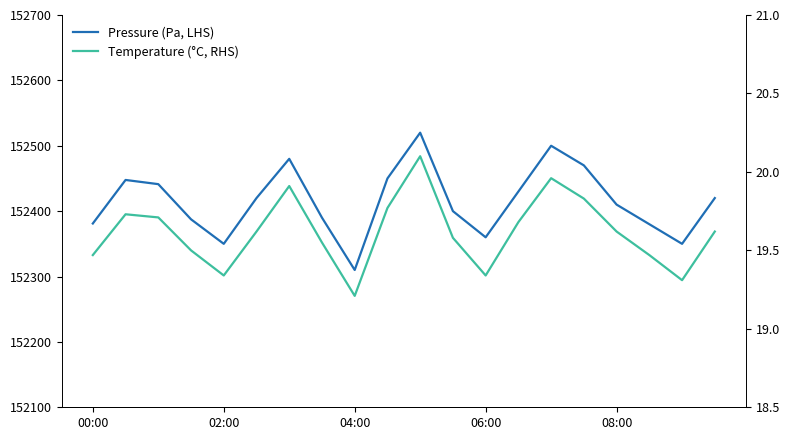

The Pressure (Pa, LHS) series shows 211880.7 at 04:00. True or false?

False